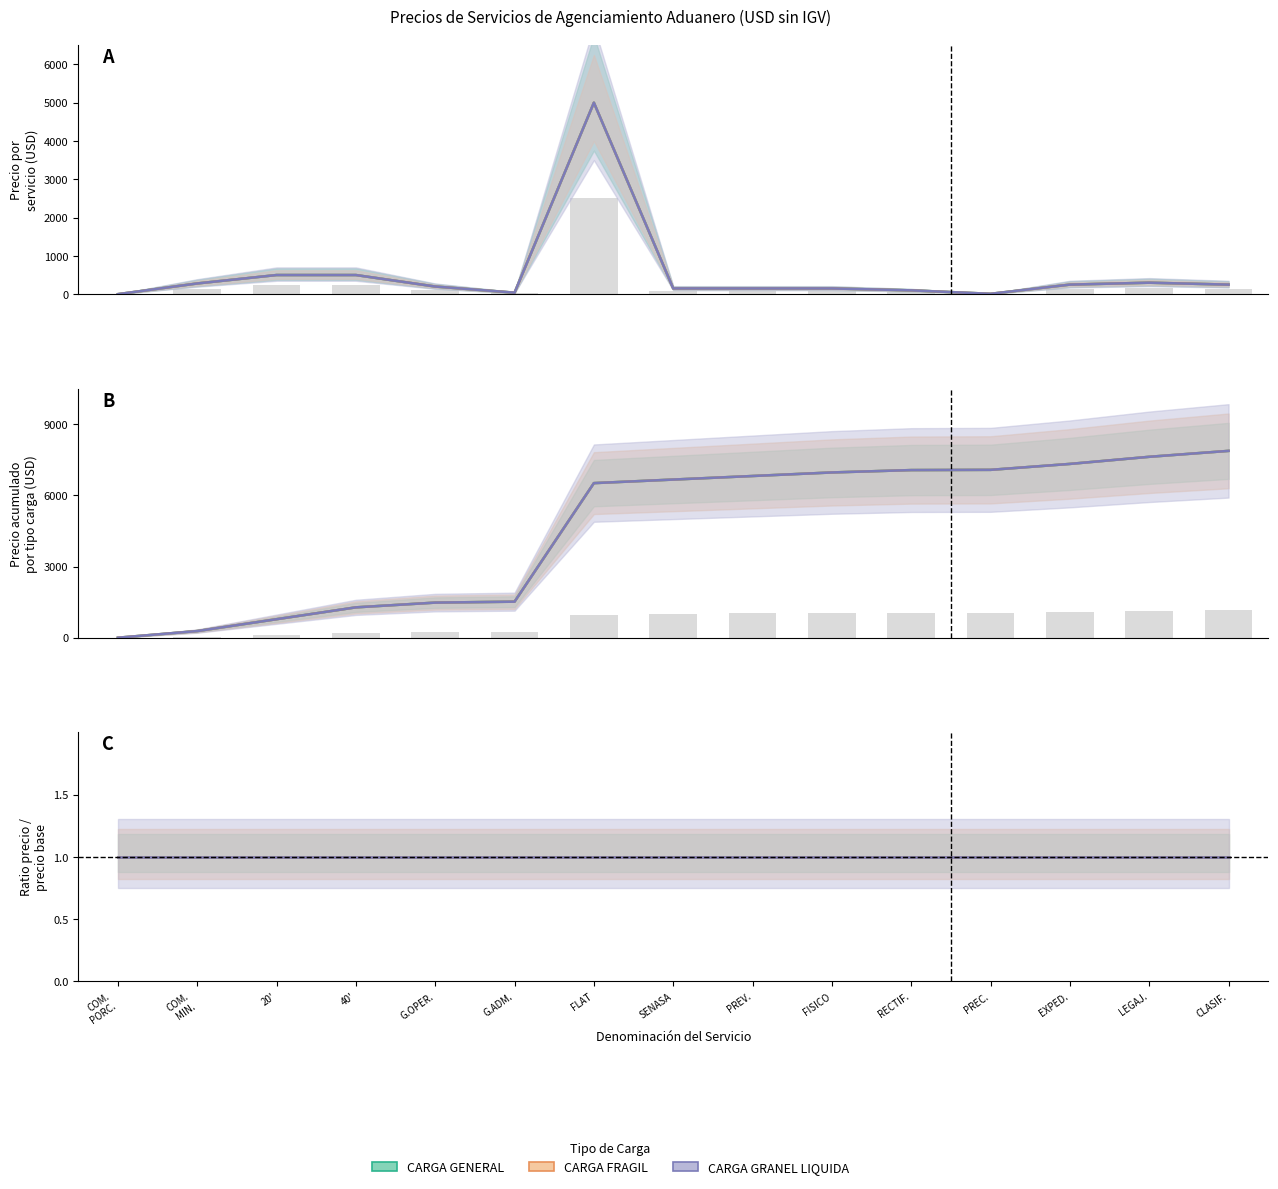

What is the average value of the CARGA GRANEL LIQUIDA series?

525.4